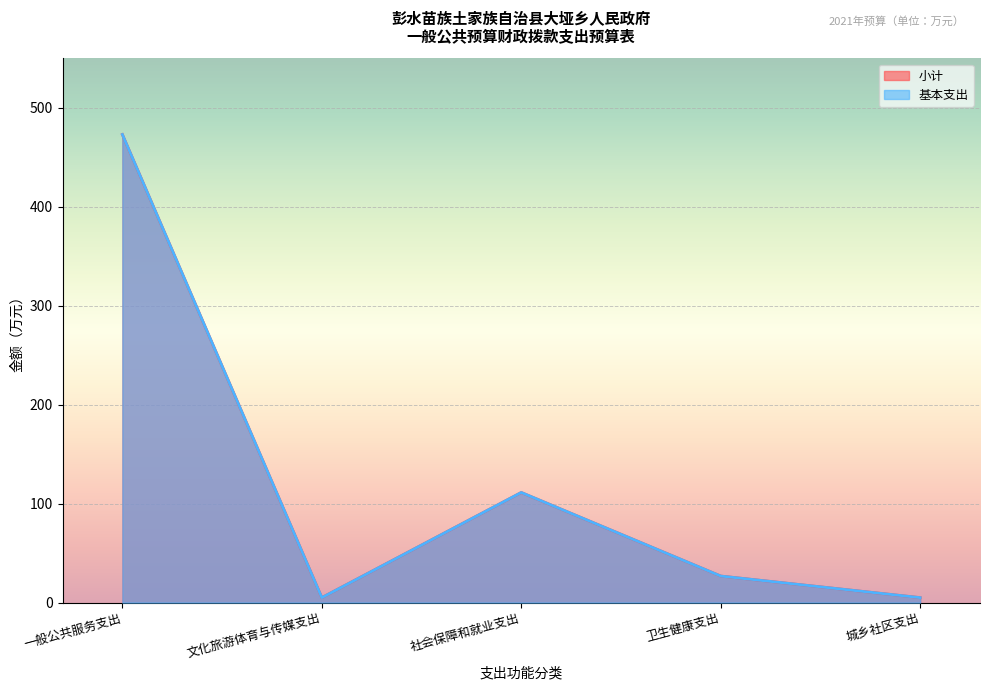

At which label does 小计 first exceed 26?

一般公共服务支出